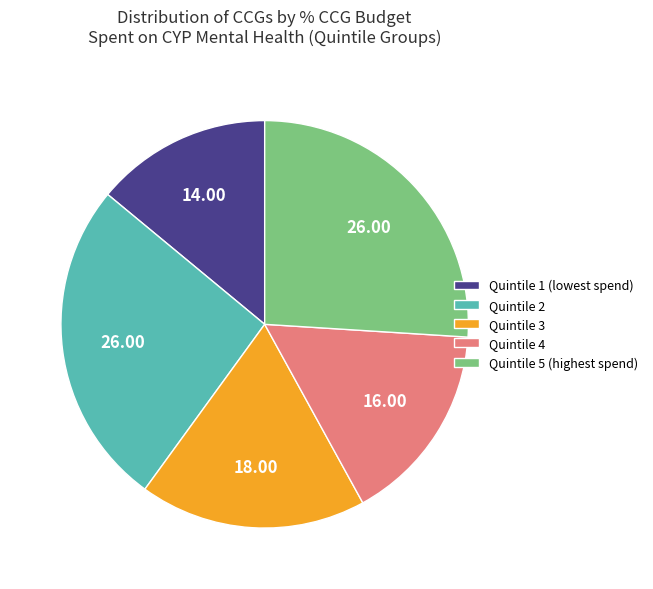

Is Quintile 4 the majority of the pie?

No